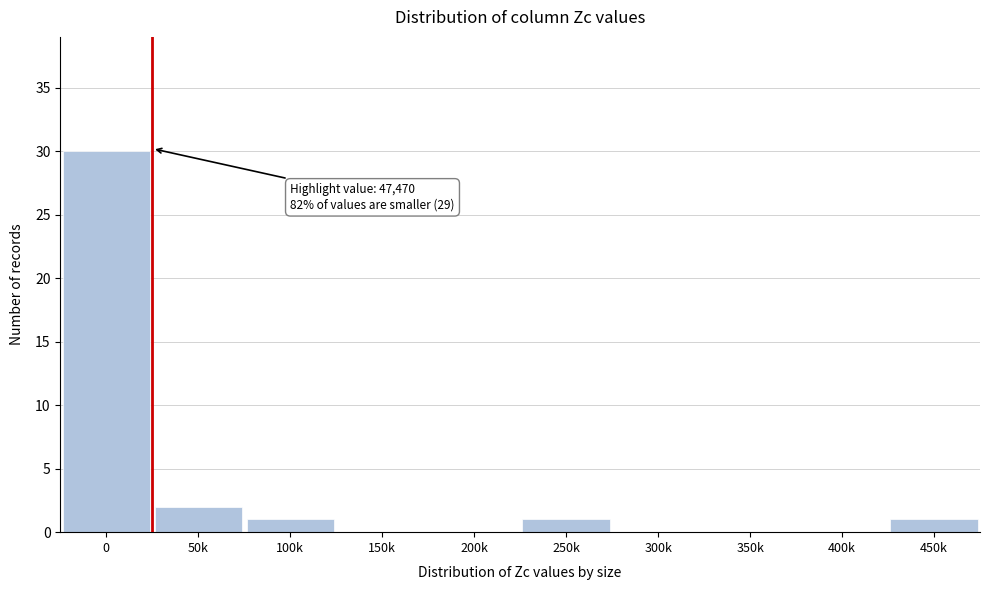

Reading left to right, extract all data points from this chart.

0=30	50k=2	100k=1	150k=0	200k=0	250k=1	300k=0	350k=0	400k=0	450k=1